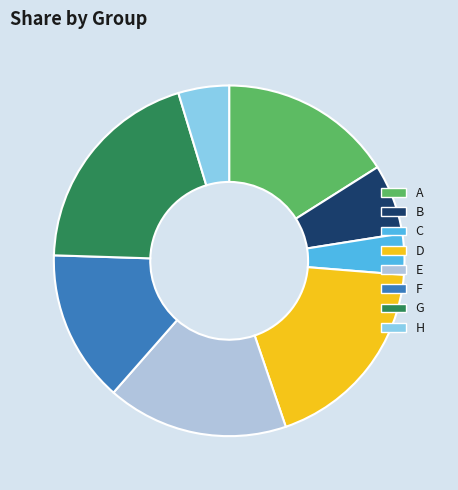

Is it true that G is 20% of the pie?

True